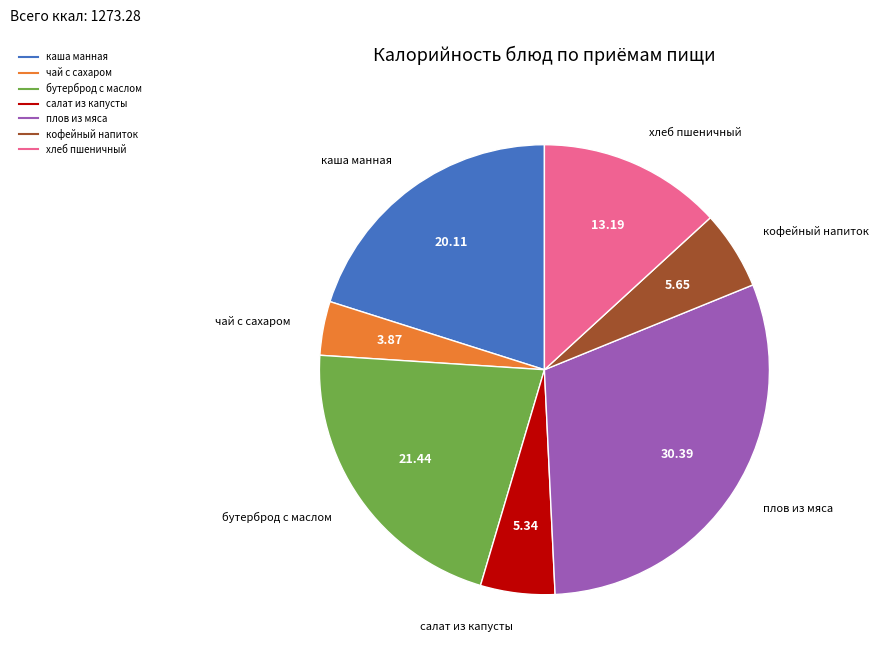

How many slices are in this pie chart?

7